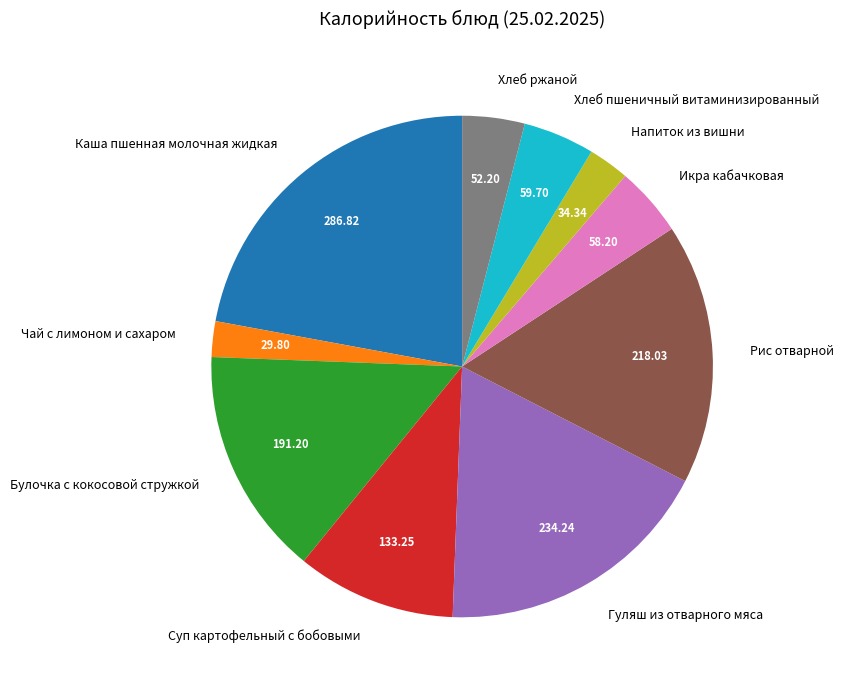

Is the sum of Чай с лимоном и сахаром and Хлеб пшеничный витаминизированный greater than half?

No